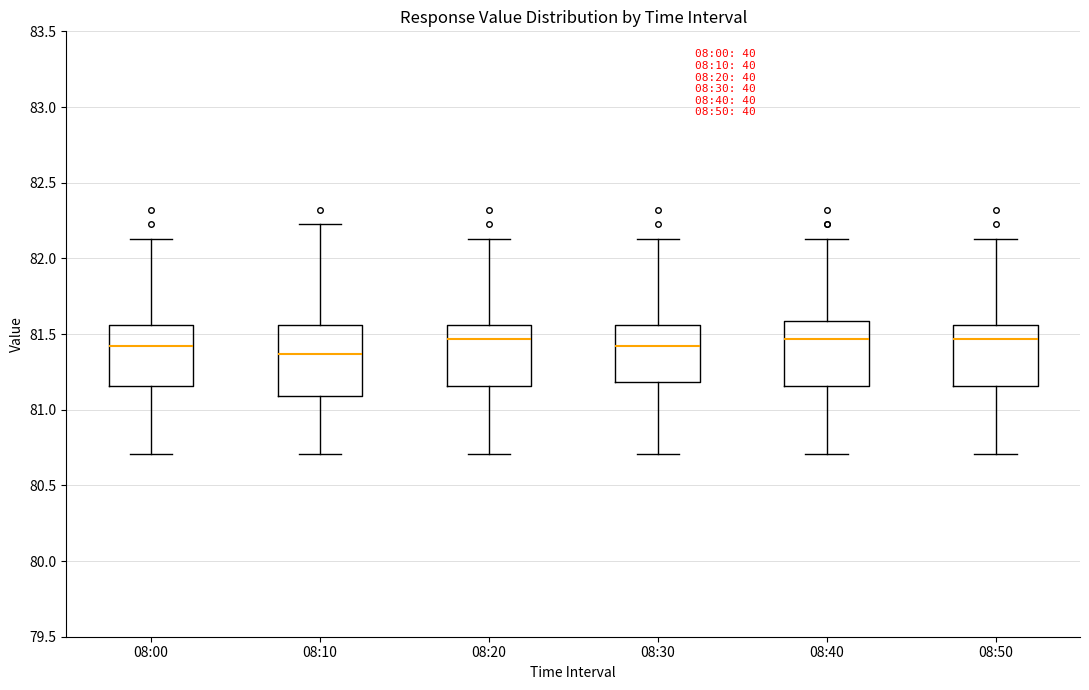

Reading left to right, transcribe this box plot: for each box, give where its median line is, the range the box spans, and where its two whiskers end, as read against the y-axis. The values are not printed on the chart, so give them approximately, as read against the axis.

08:00: median 81.40, box 81.15 to 81.55, whiskers 80.70 to 82.15
08:10: median 81.35, box 81.10 to 81.55, whiskers 80.70 to 82.25
08:20: median 81.45, box 81.15 to 81.55, whiskers 80.70 to 82.15
08:30: median 81.40, box 81.20 to 81.55, whiskers 80.70 to 82.15
08:40: median 81.45, box 81.15 to 81.60, whiskers 80.70 to 82.15
08:50: median 81.45, box 81.15 to 81.55, whiskers 80.70 to 82.15